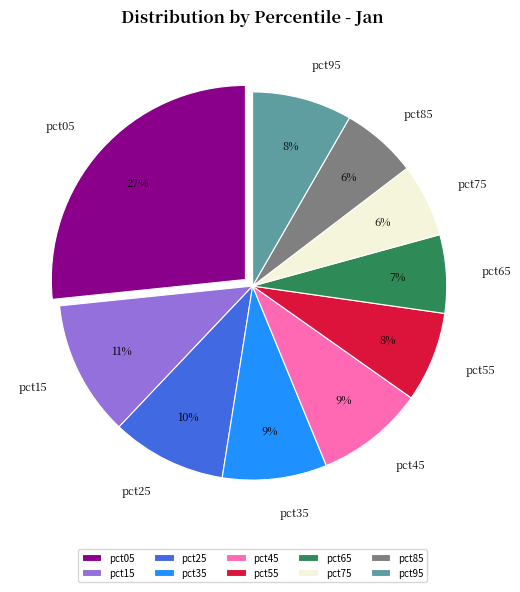

Combined, do pct35 and pct95 account for over 50%?

No